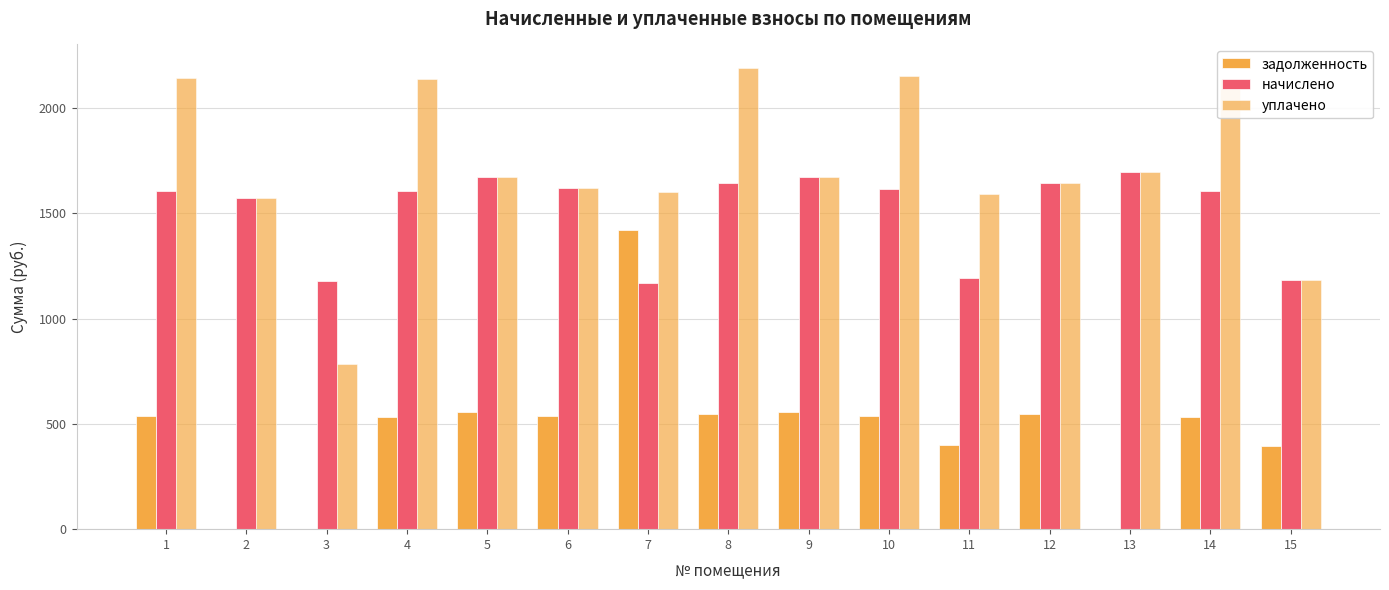

Reading left to right, what are all the values shown in this chart?

задолженность: 535.8	0.0	0.0	534.6	558.0	539.5	1420.4	548.1	558.0	538.3	398.2	548.1	0.0	534.6	394.5
начислено: 1607.5	1570.7	1179.8	1603.9	1673.9	1618.6	1168.8	1644.4	1673.9	1614.9	1194.6	1644.4	1696.0	1603.9	1183.5
уплачено: 2143.4	1570.7	786.6	2138.5	1673.9	1618.6	1602.6	2192.5	1673.9	2153.2	1592.8	1644.4	1696.0	2138.5	1183.5